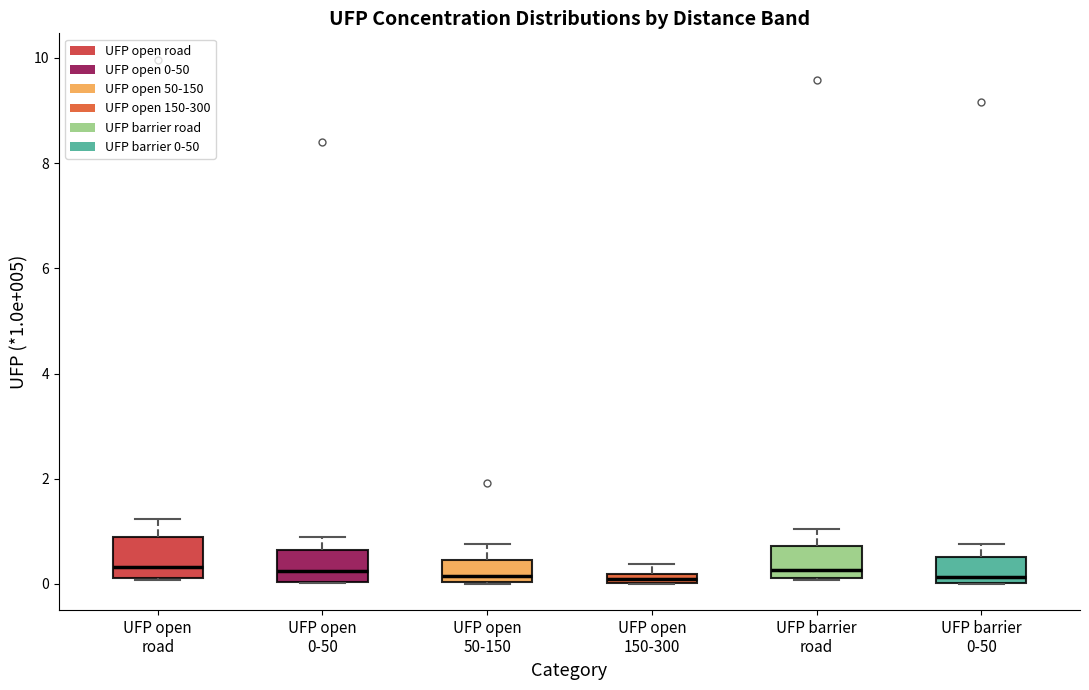

Where is the lower edge of the box for UFP open road on the y-axis? The values are not printed on the chart, so give them approximately, as read against the axis.

0.2